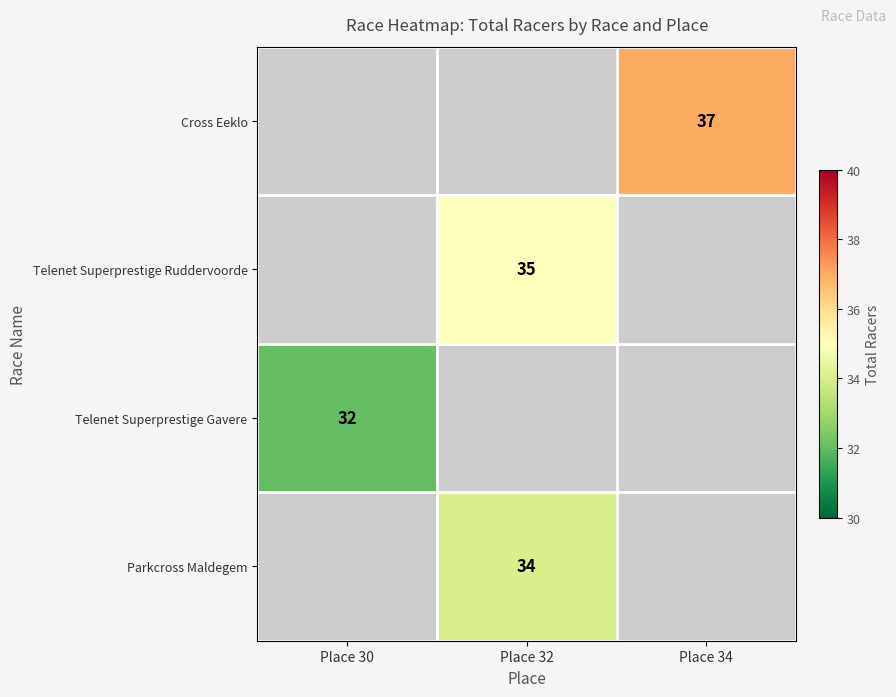

The value of Telenet Superprestige Gavere at Place 30 is 32. True or false?

True